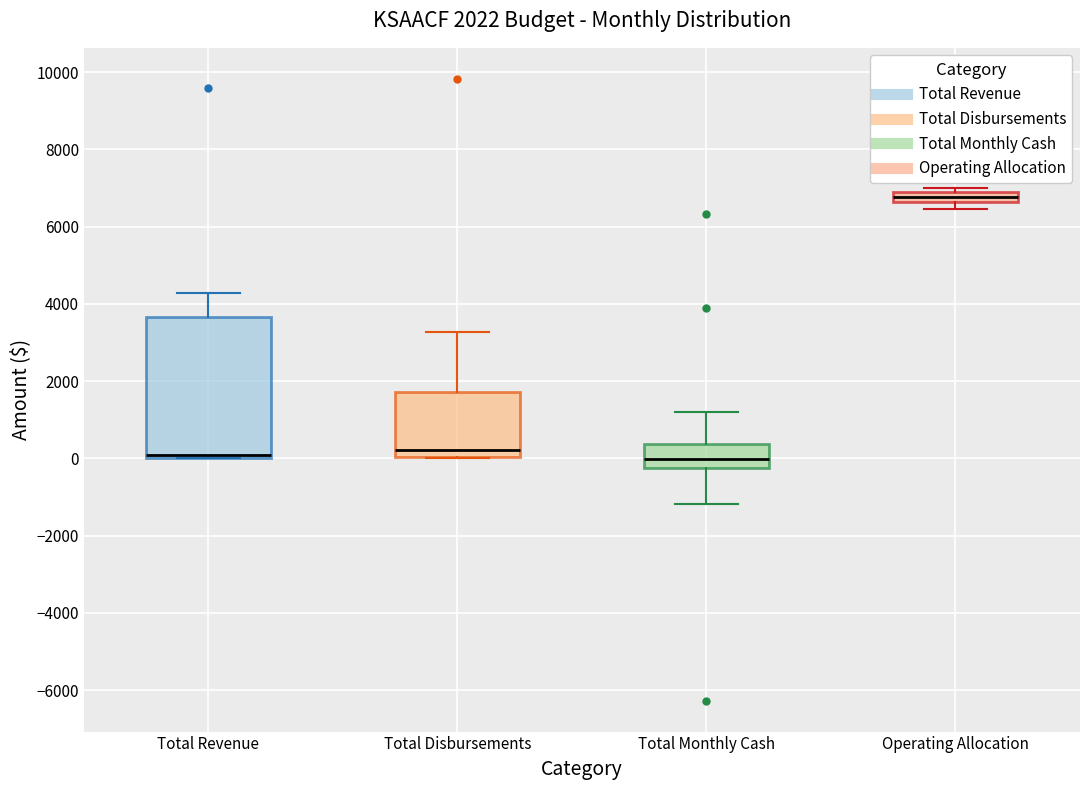

Which box has the highest median line?

Operating Allocation